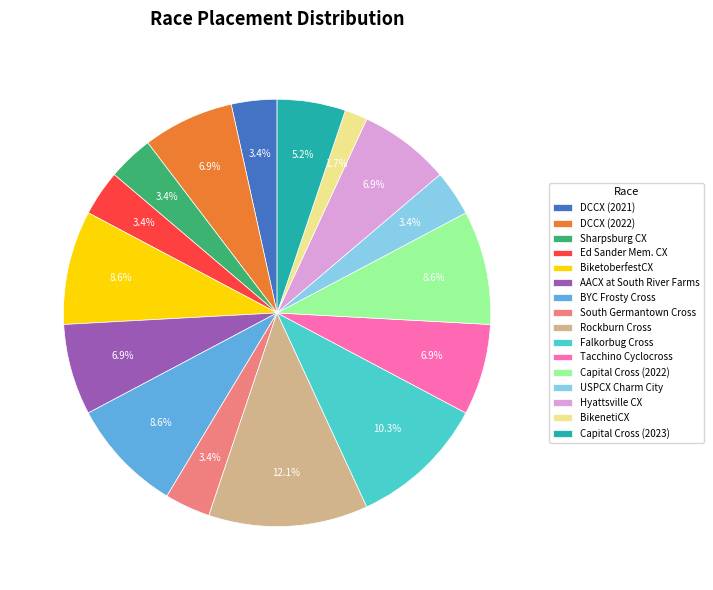

Does BikenetiCX represent more than half of the total?

No